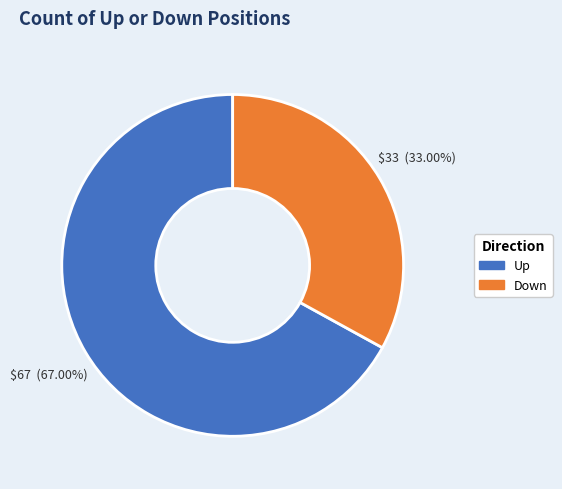

Is the sum of Up and Down greater than half?

Yes